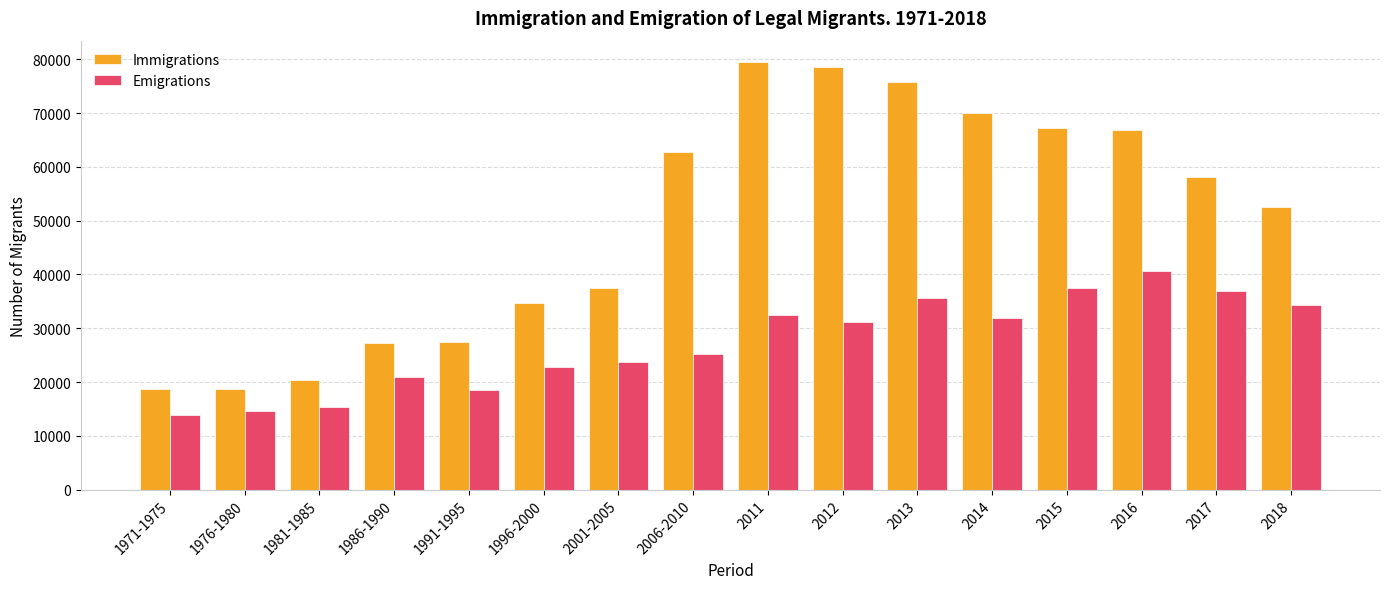

Read the Emigrations value at 2016, to the nearest 100.

40700